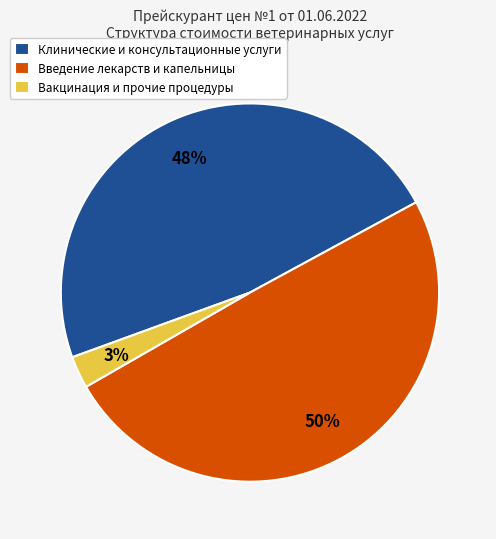

The Клинические и консультационные услуги slice represents 48% of the pie. True or false?

True